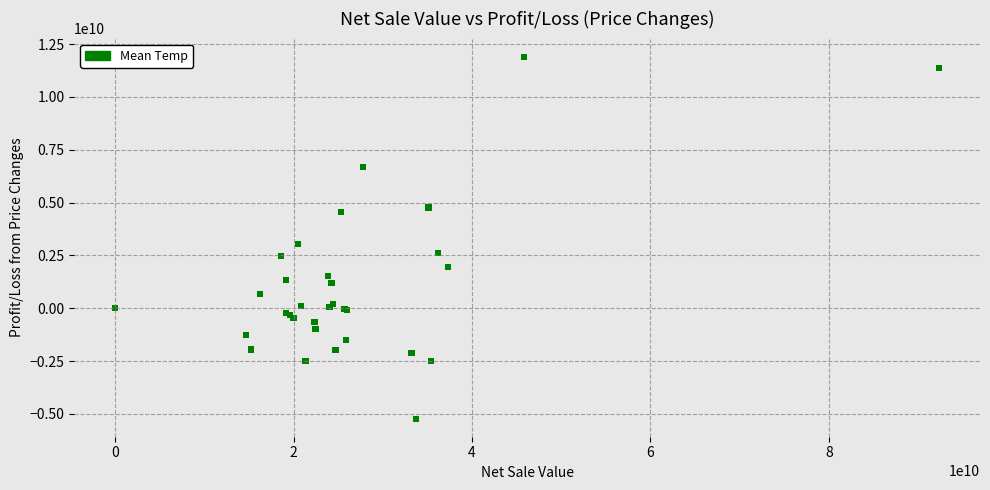

What Y value in the scatter plot is closest to 3340632435?

3033675827